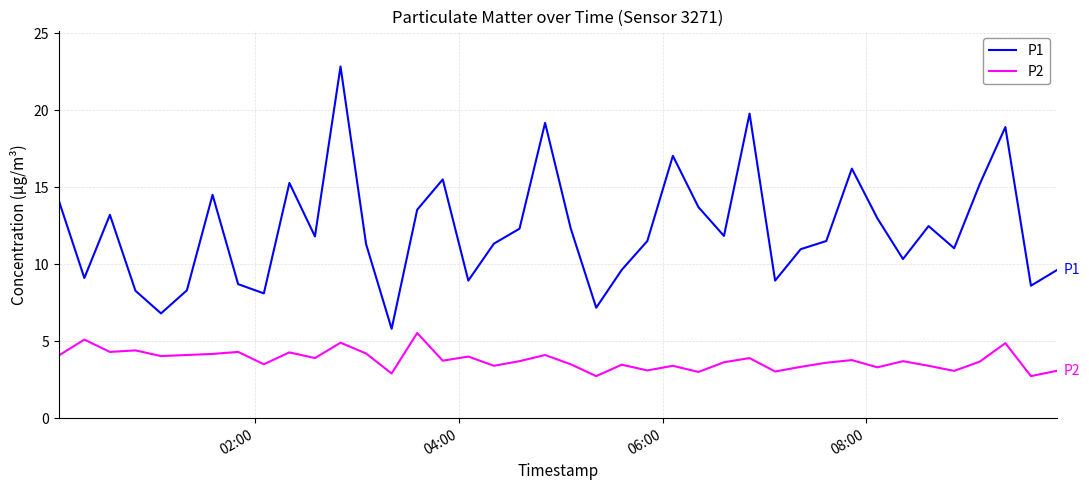

True or false: P2 and P1 cross at least once.

False